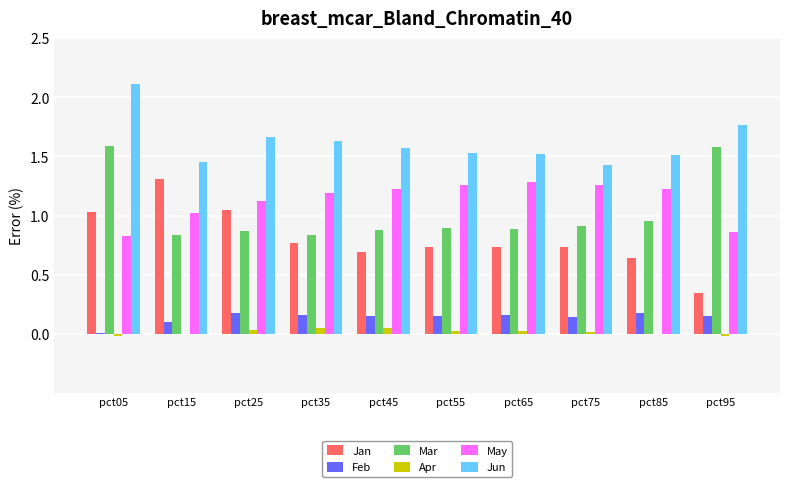

At which category is the sum across all series the highest?

pct05